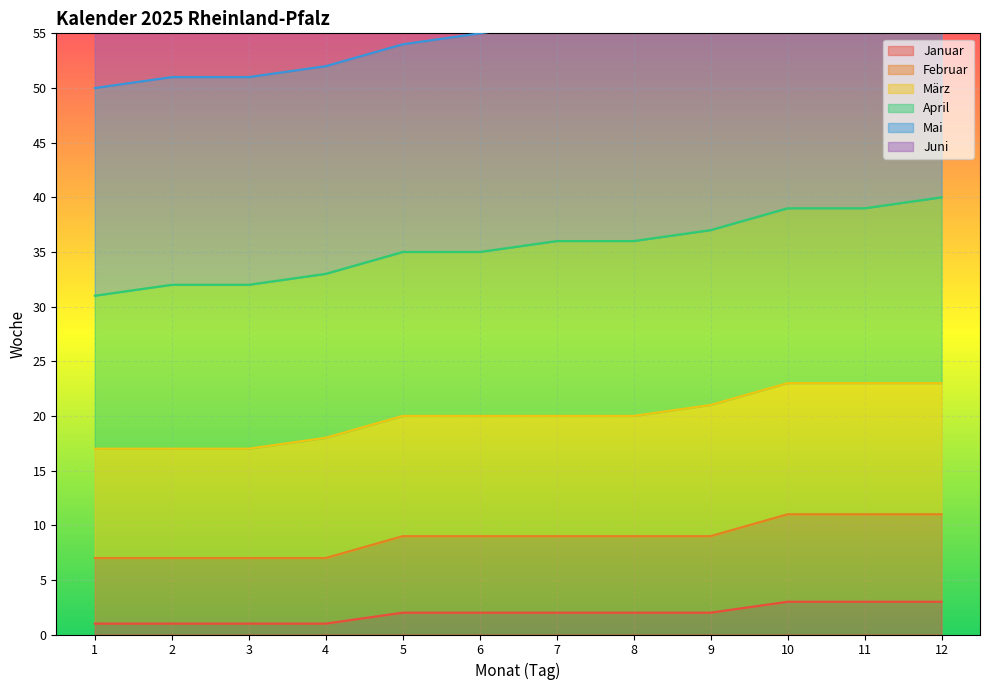

List the labels in order of Februar value, smallest first.

1, 2, 3, 4, 5, 6, 7, 8, 9, 10, 11, 12